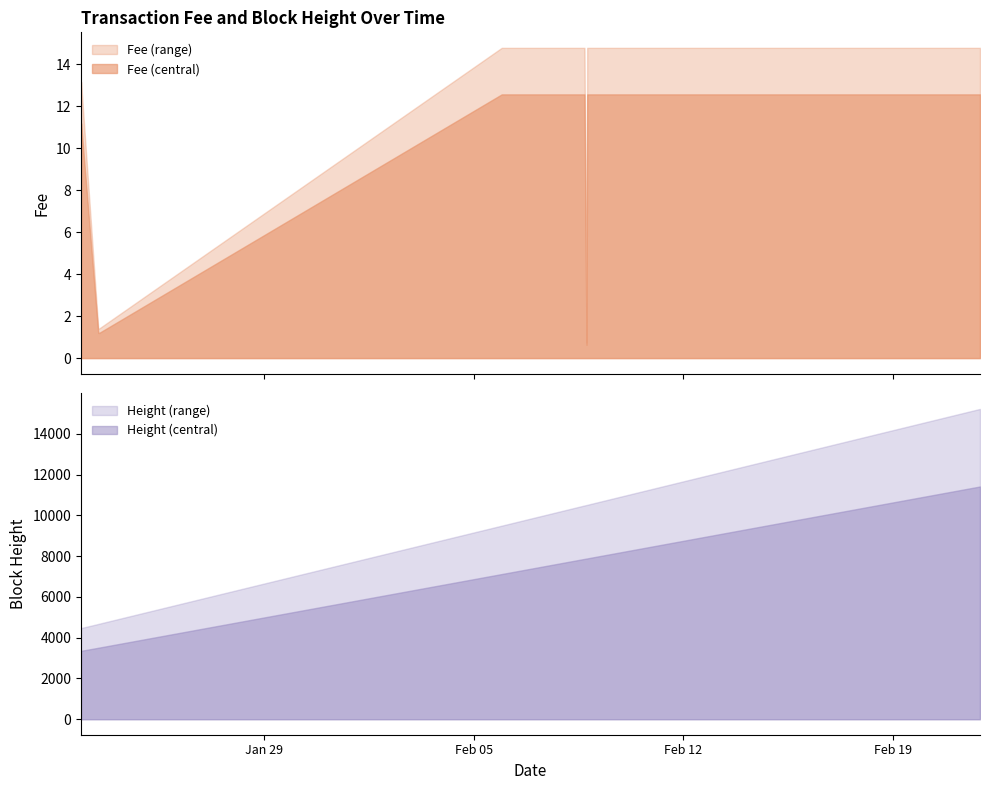

What is the average value of the Fee series?

9.6